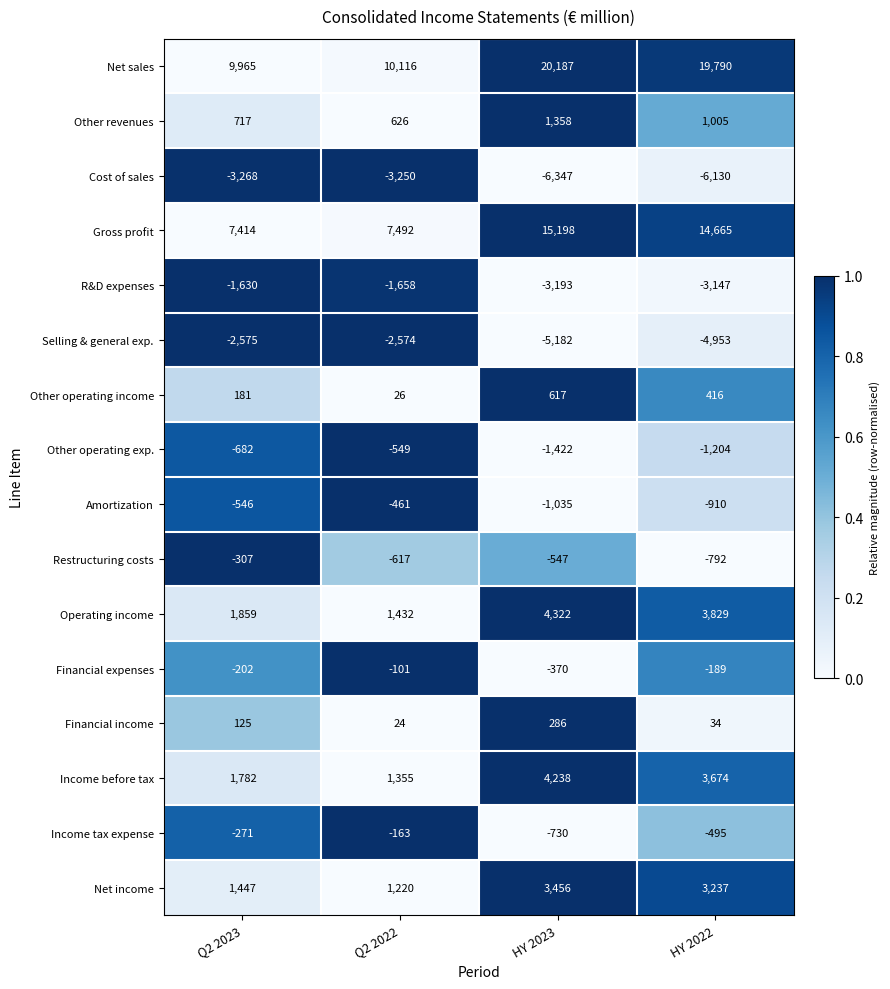

Rank the categories by Other revenues value from highest to lowest.

HY 2023, HY 2022, Q2 2023, Q2 2022